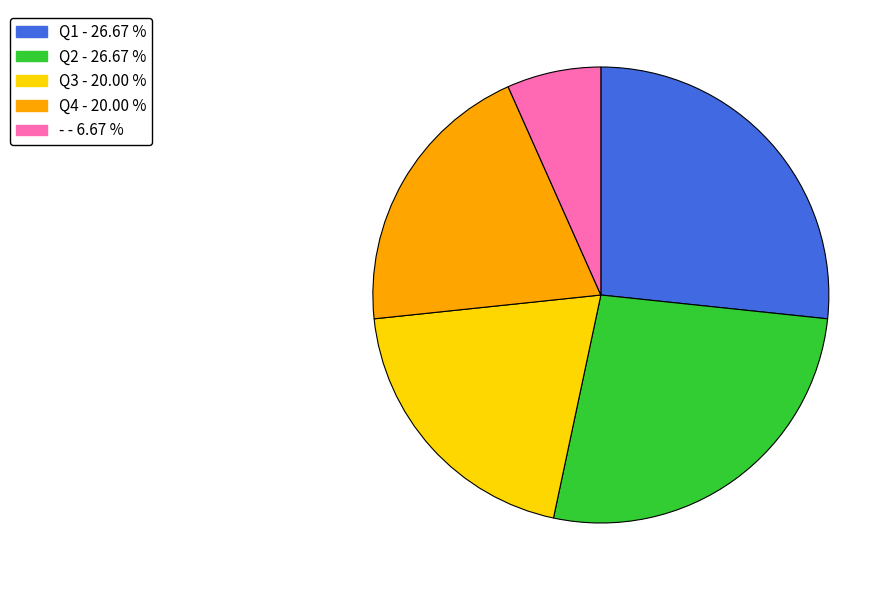

The Q1 slice represents 27% of the pie. True or false?

True